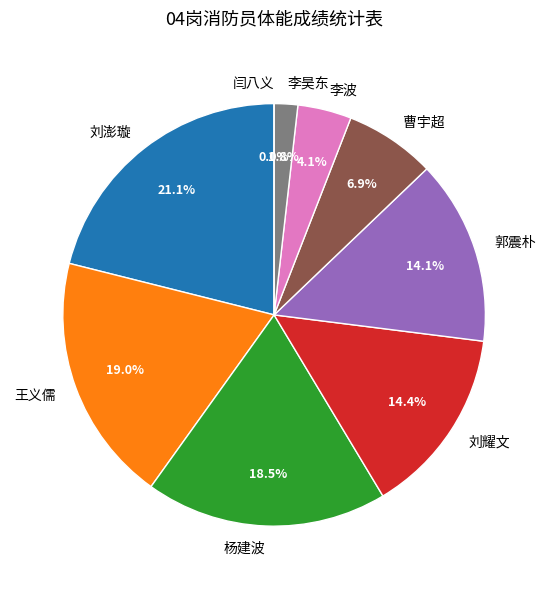

What portion of the pie excludes 曹宇超?

93.1%